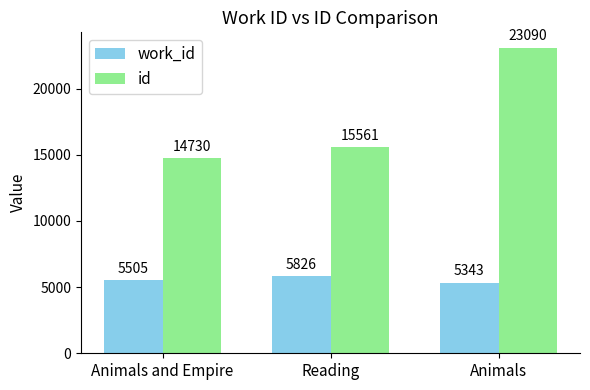

Which series has the widest spread of values?

id